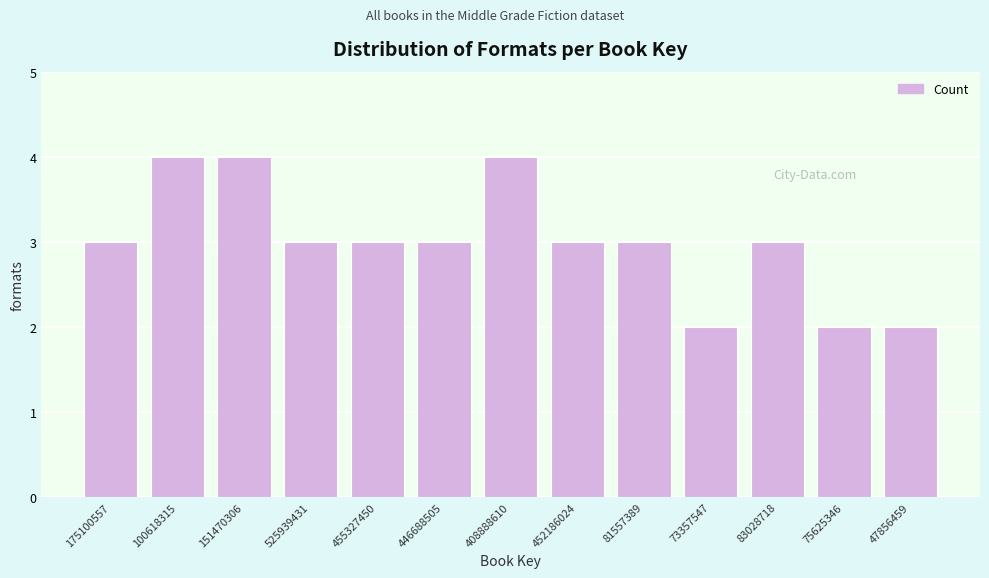

Reading right to left, extract all data points from this chart.

2	2	3	2	3	3	4	3	3	3	4	4	3